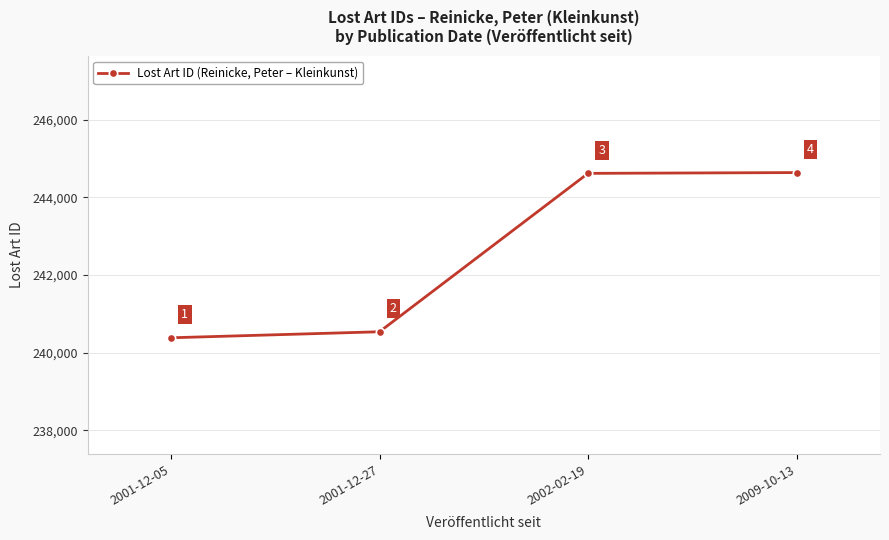

Reading right to left, transcribe all the data shown in this chart.

2009-10-13=244634	2002-02-19=244614	2001-12-27=240536	2001-12-05=240381